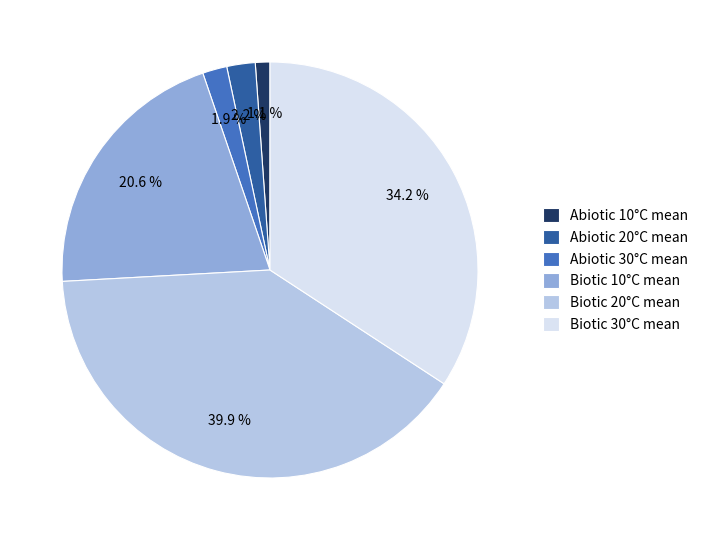

Is it true that Biotic 30°C mean is 47% of the pie?

False